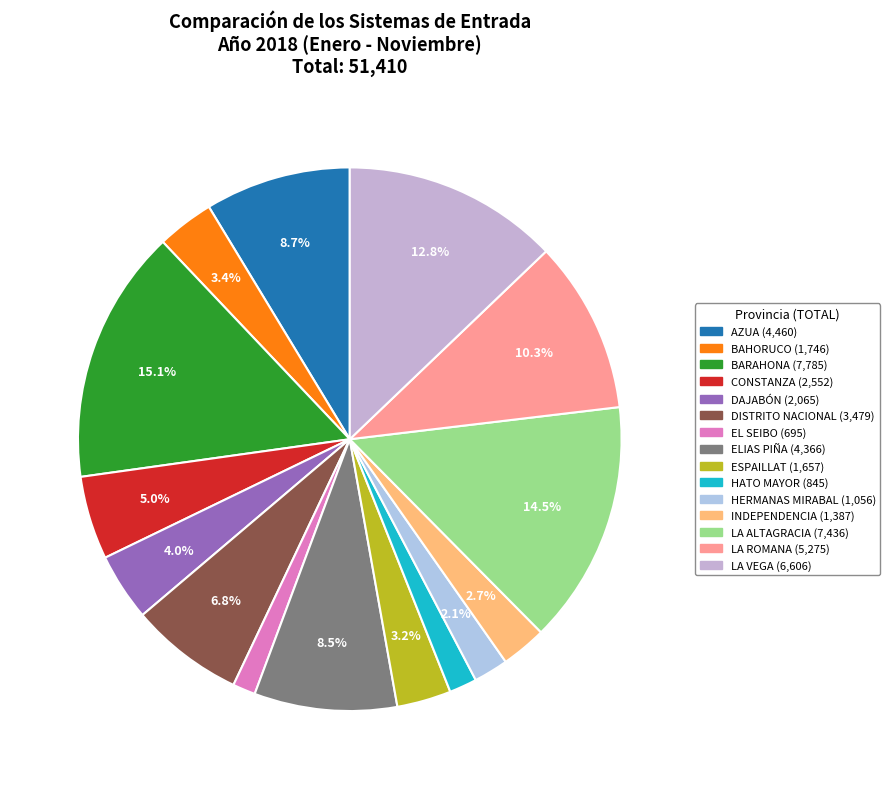

To the nearest percent, what portion does ESPAILLAT represent?

3%